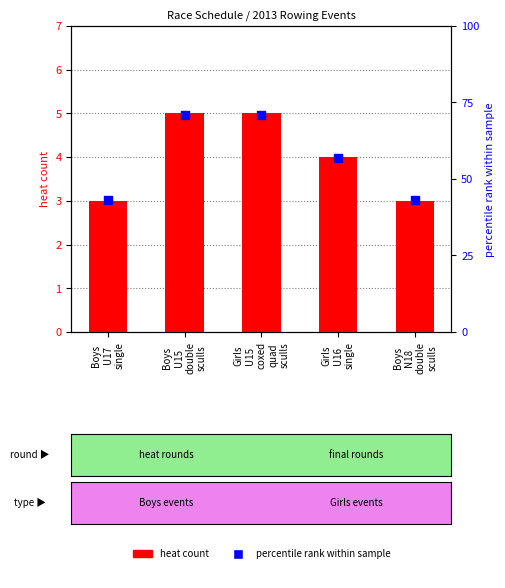

Is the value of percentile rank at Girls
U16
single greater than the value of heat count at Girls
U15
coxed
quad
sculls?

Yes